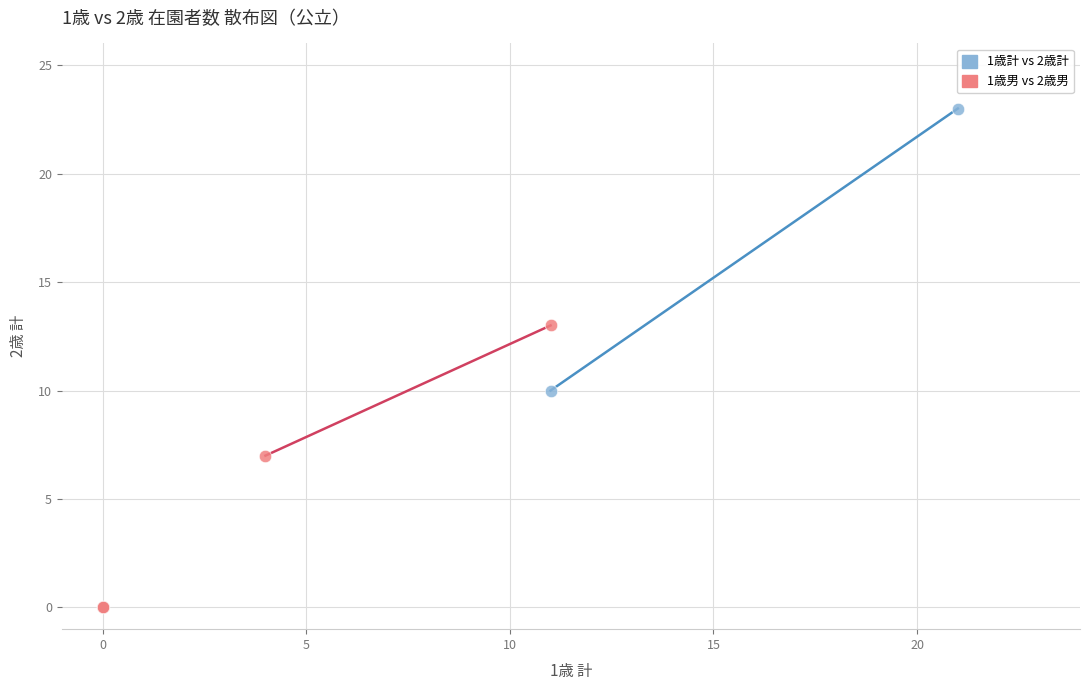

Which series reaches the maximum Y coordinate?

1歳計 vs 2歳計